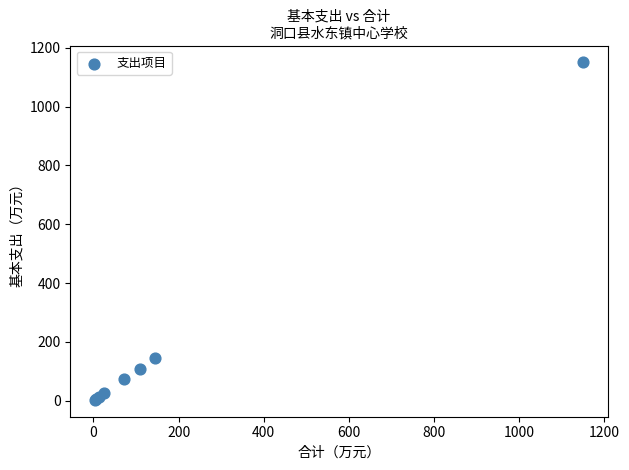

What Y value in the scatter plot is closest to 576?

144.6